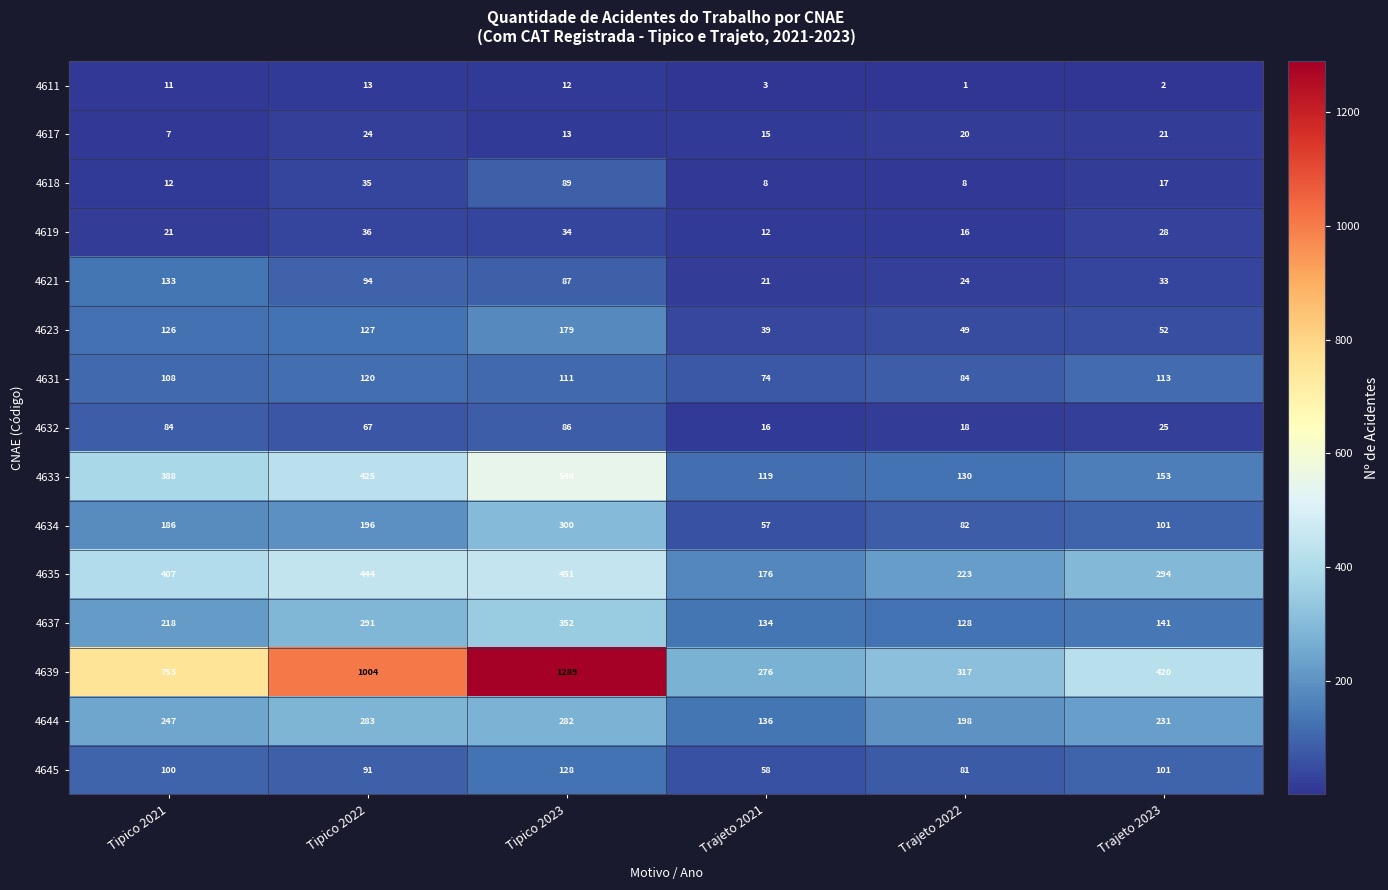

At which label does 4619 first exceed 28?

Tipico 2022